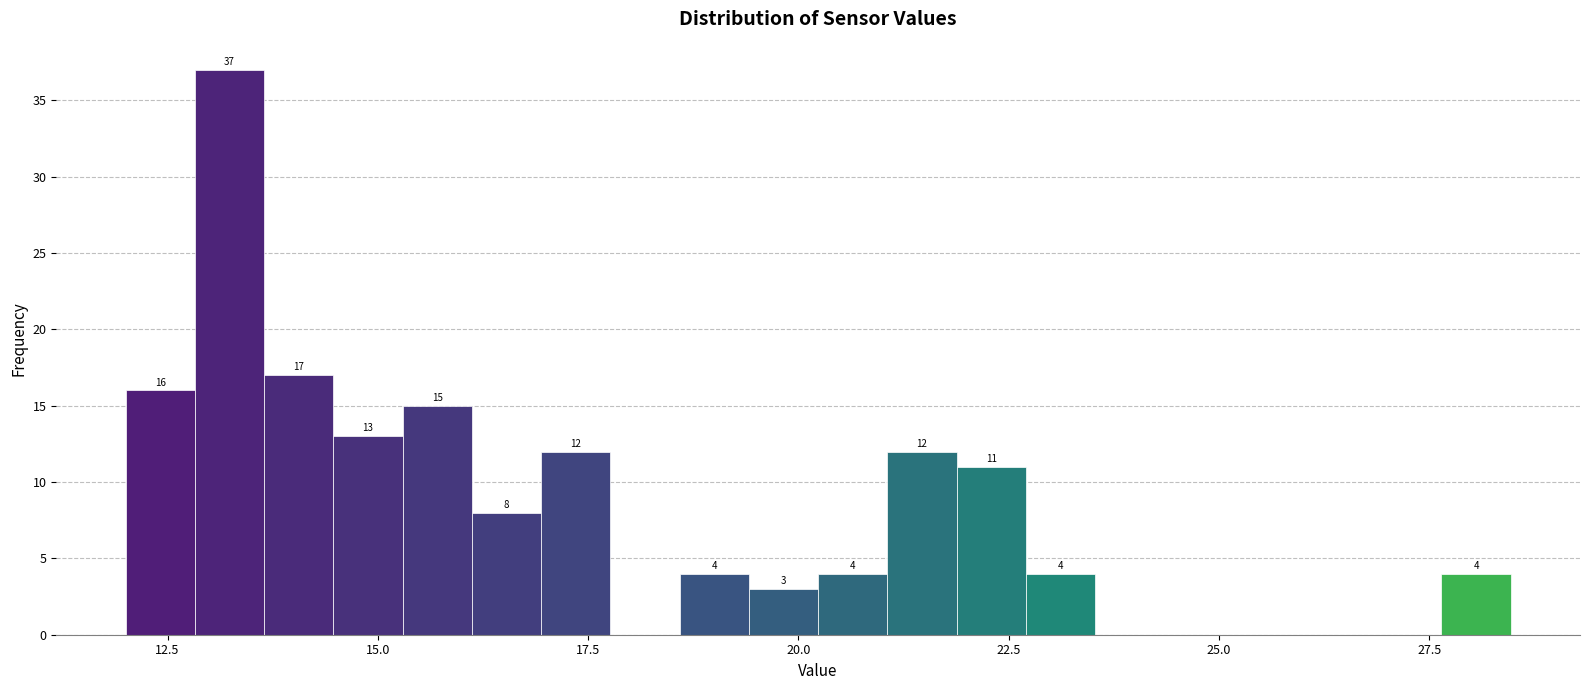

Read against the x-axis, roughly where is the centre of the tallest bar?

13.0